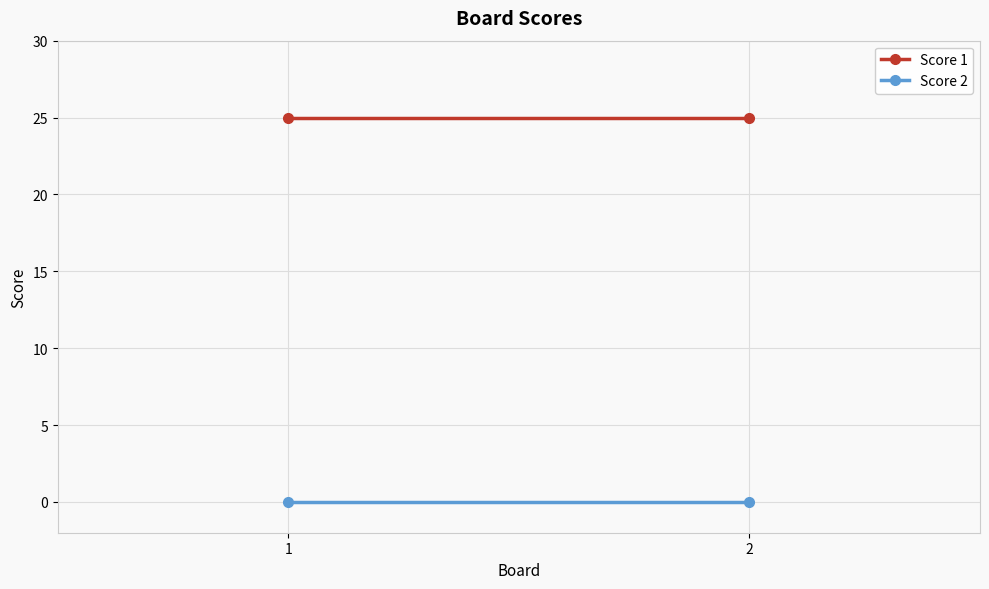

Count the number of data series in this chart.

2